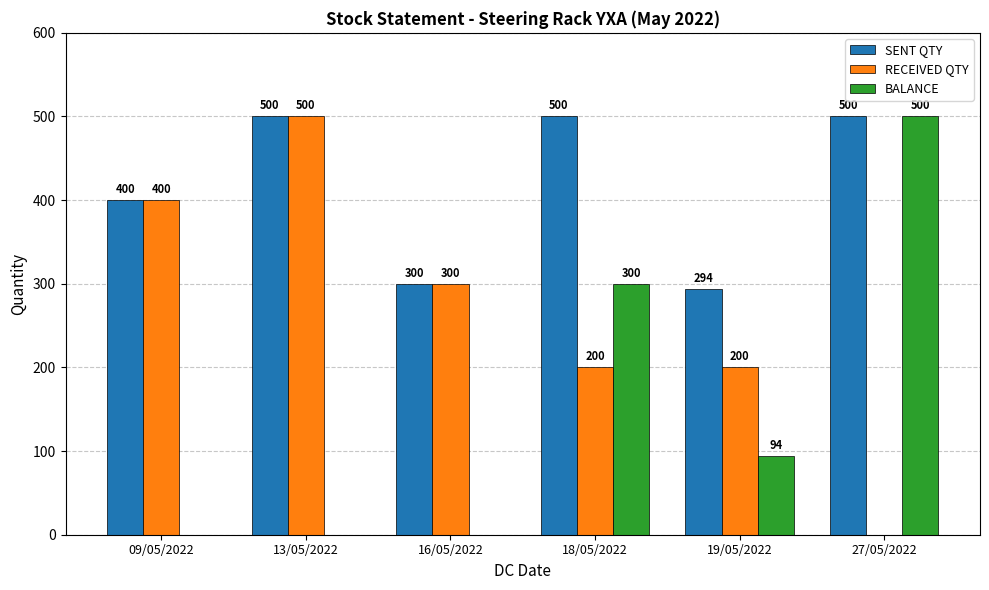

What is the difference between the RECEIVED QTY values at 13/05/2022 and 16/05/2022?

200